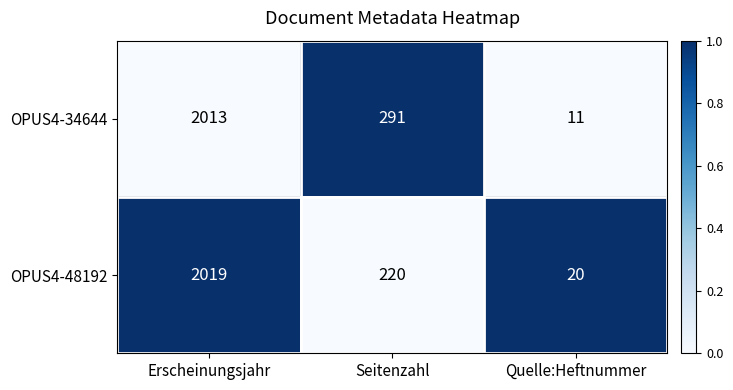

The value of OPUS4-34644 at Seitenzahl is 483. True or false?

False